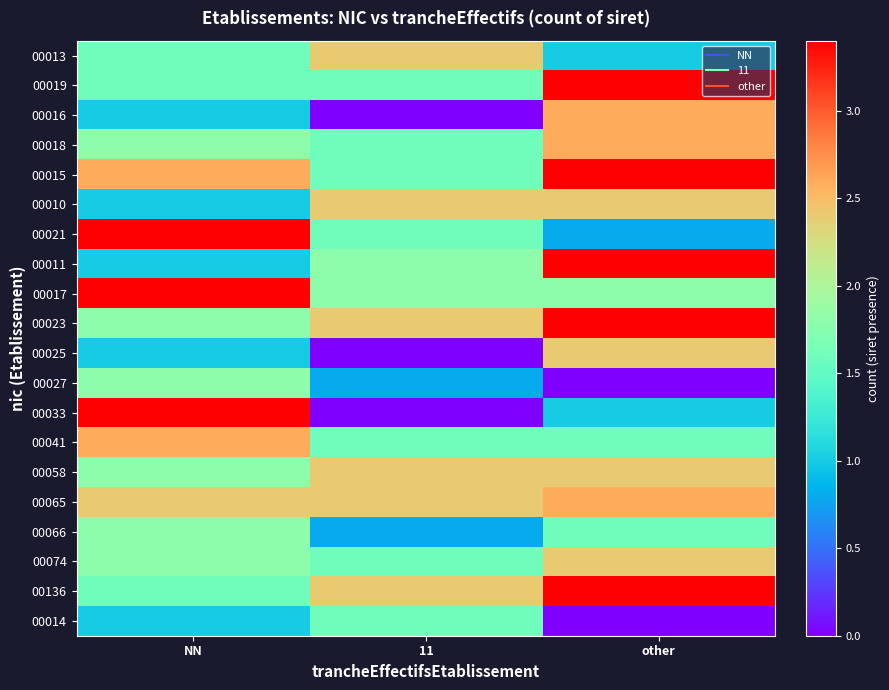

Reading right to left, what are all the values shown in this chart?

00013: other=1.0	11=2.4	NN=1.6
00019: other=3.4	11=1.6	NN=1.6
00016: other=2.6	11=0.0	NN=1.0
00018: other=2.6	11=1.6	NN=1.8
00015: other=3.4	11=1.6	NN=2.6
00010: other=2.4	11=2.4	NN=1.0
00021: other=0.8	11=1.6	NN=3.4
00011: other=3.4	11=1.8	NN=1.0
00017: other=1.8	11=1.8	NN=3.4
00023: other=3.4	11=2.4	NN=1.8
00025: other=2.4	11=0.0	NN=1.0
00027: other=0.0	11=0.8	NN=1.8
00033: other=1.0	11=0.0	NN=3.4
00041: other=1.6	11=1.6	NN=2.6
00058: other=2.4	11=2.4	NN=1.8
00065: other=2.6	11=2.4	NN=2.4
00066: other=1.6	11=0.8	NN=1.8
00074: other=2.4	11=1.6	NN=1.8
00136: other=3.4	11=2.4	NN=1.6
00014: other=0.0	11=1.6	NN=1.0